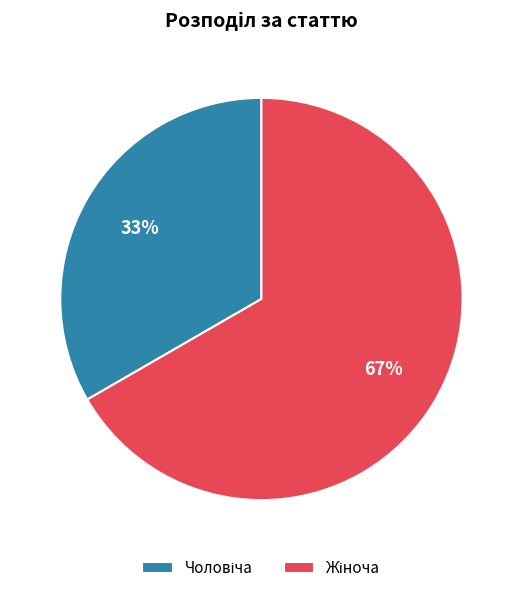

To the nearest percent, what is the average slice percentage?

50%